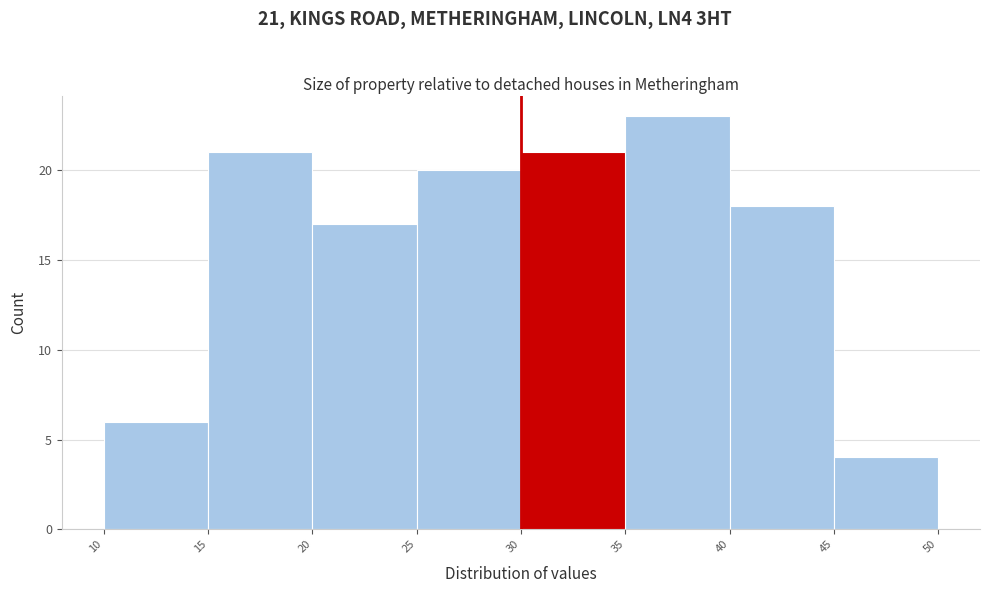

Which range on the x-axis has the tallest bar?

35 to 40